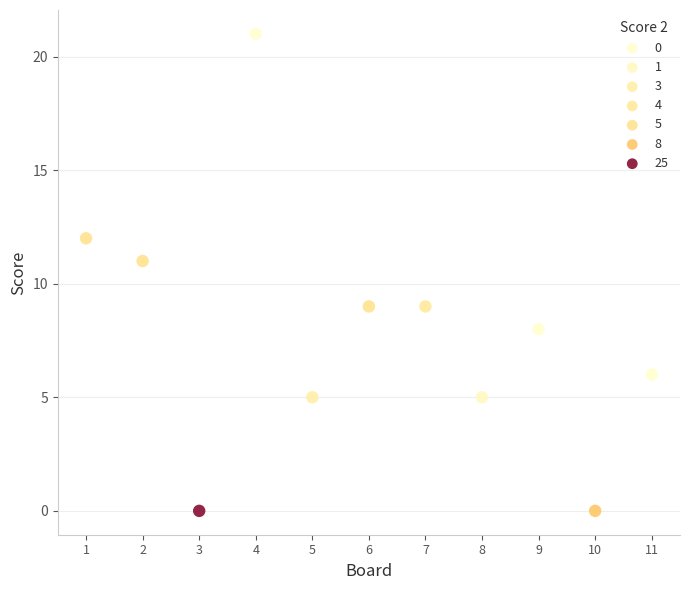

What is the range of X values (max minus min)?

10